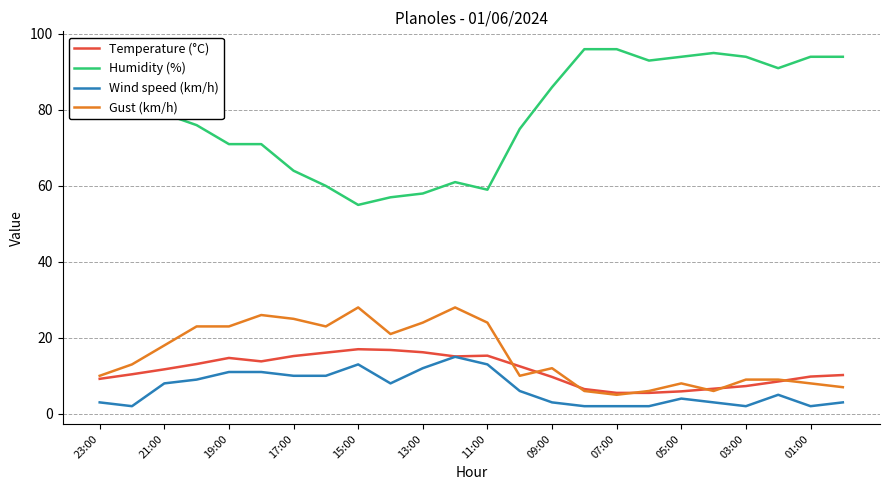

What is the highest value of the Temperature (°C) series?

17.0